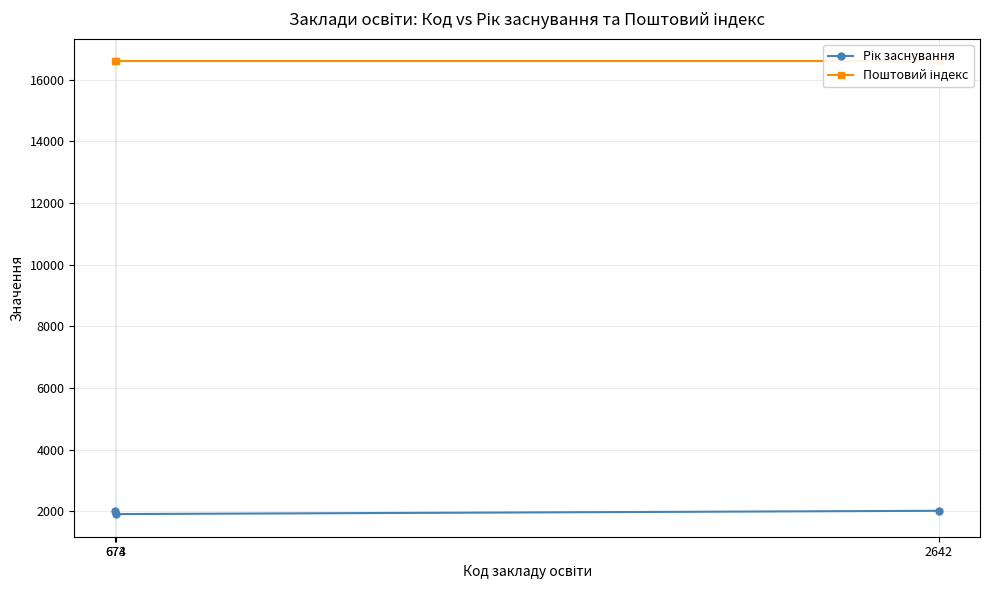

What is the average value of the Поштовий індекс series?

16600